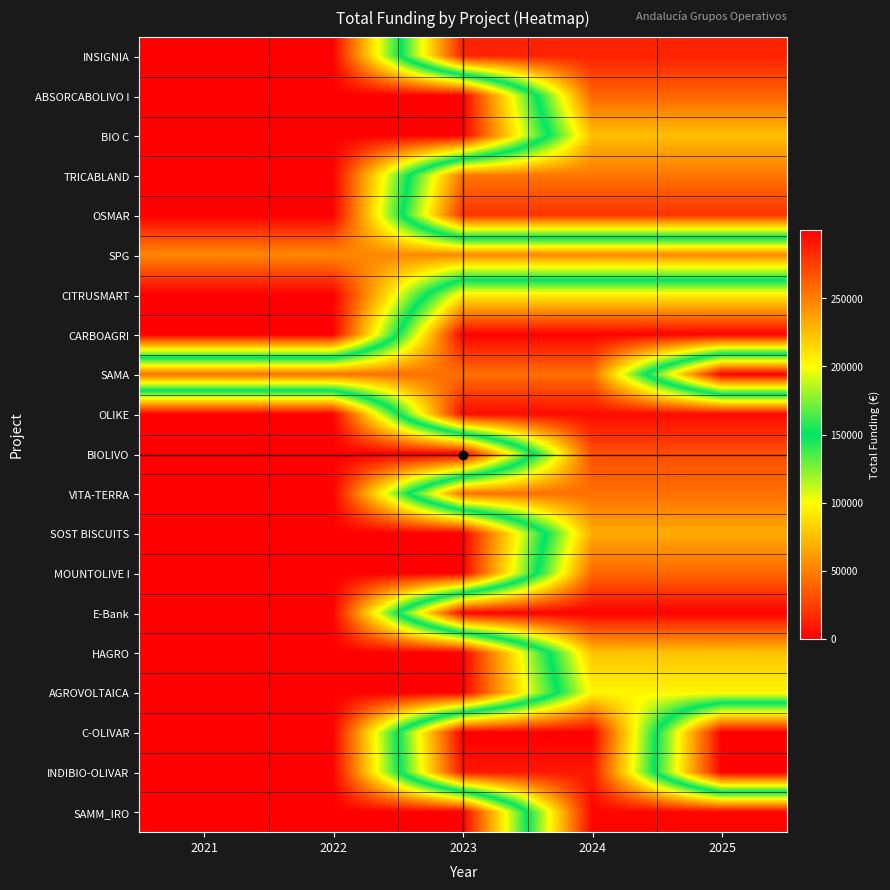

Which series has the largest total across all categories?

SAMA